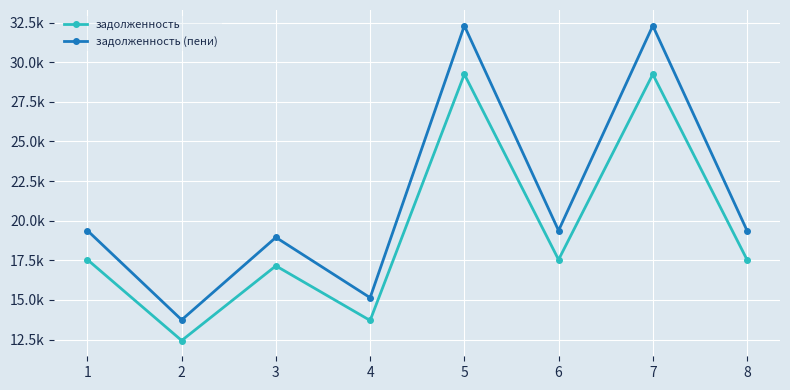

List the series in order of their peak value, highest first.

задолженность (пени), задолженность